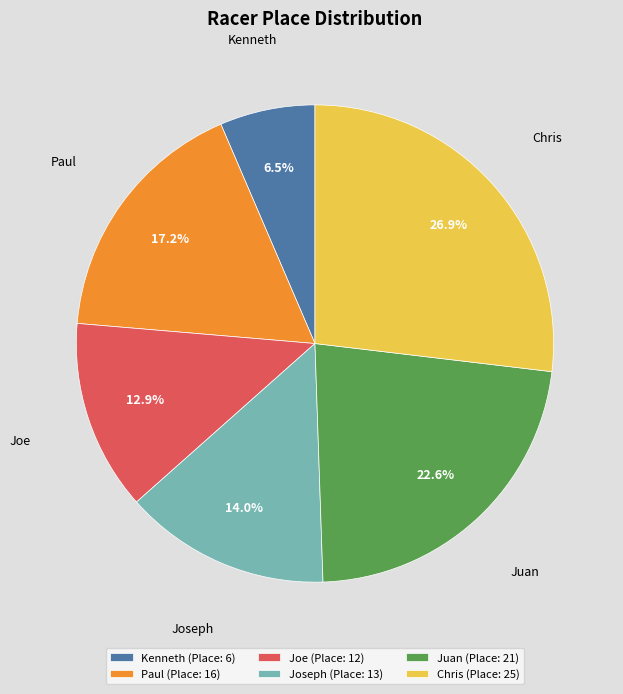

How many segments does this pie chart have?

6